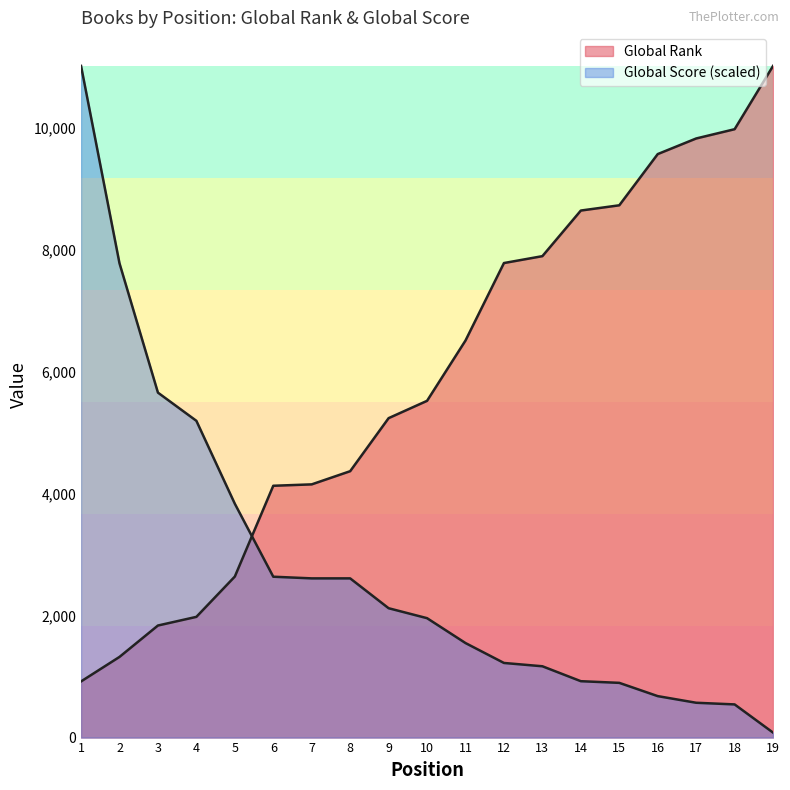

At which category does the chart reach its minimum across all series?

19